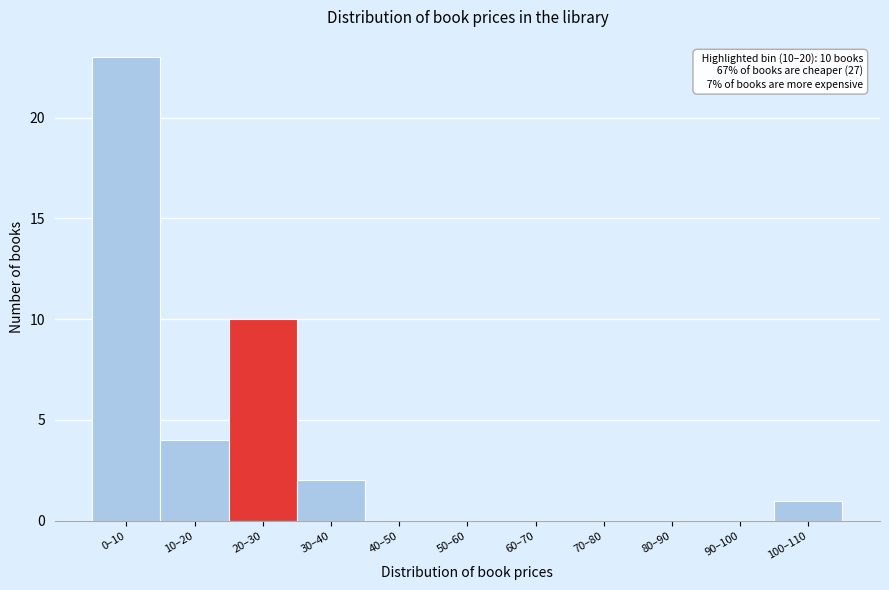

Reading left to right, what are all the values shown in this chart?

0–10=23	10–20=4	20–30=10	30–40=2	40–50=0	50–60=0	60–70=0	70–80=0	80–90=0	90–100=0	100–110=1